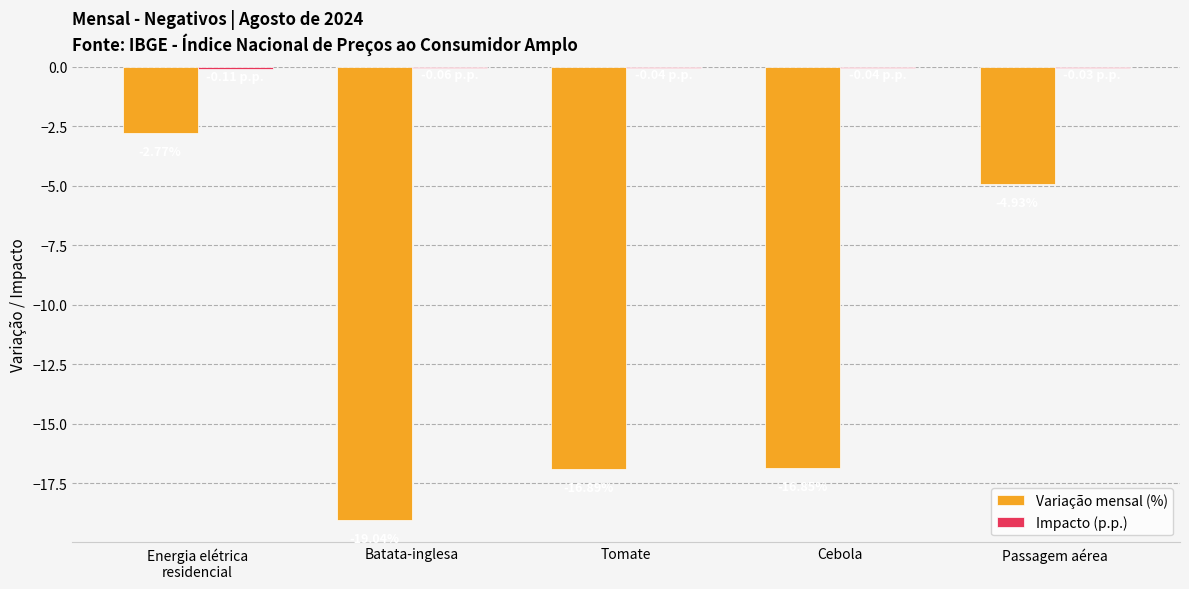

How many values in the Variação mensal (%) series exceed -16?

2